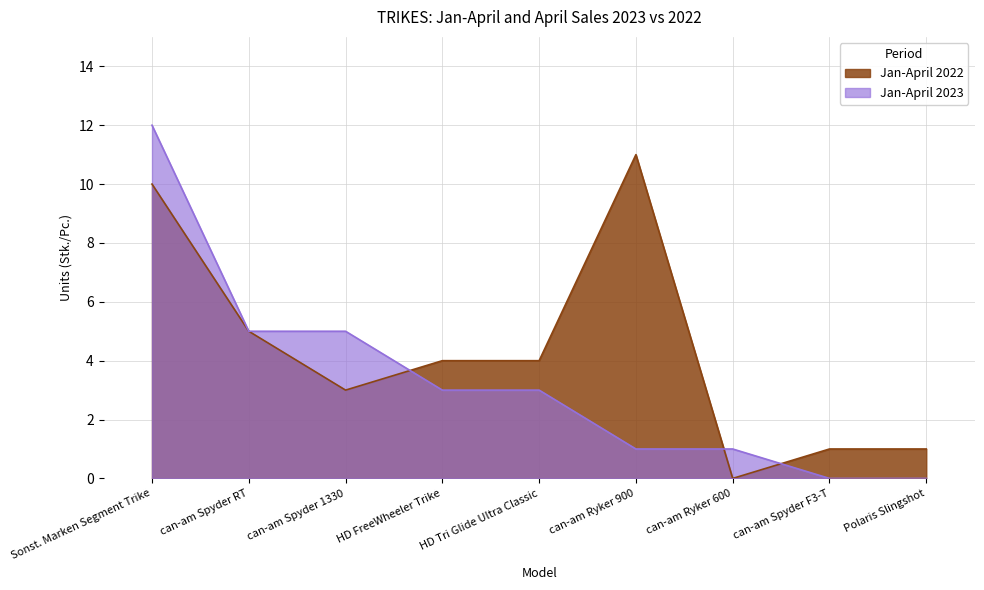

Which series has the widest spread of values?

Jan-April 2023